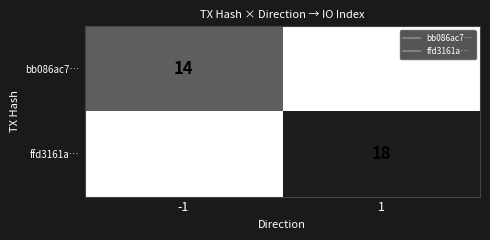

The ffd3161a… series shows 18 at 1. True or false?

True